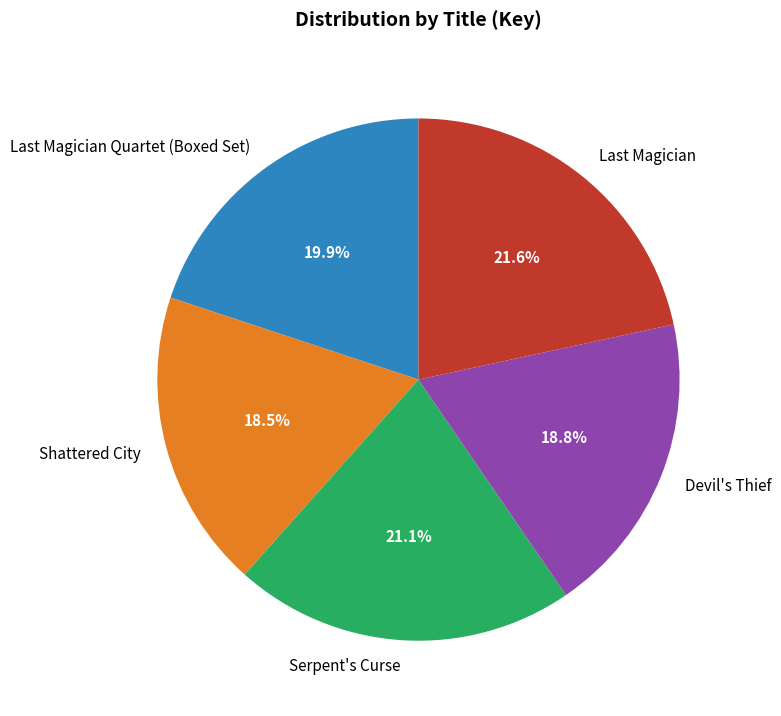

To the nearest percent, what is the combined percentage of Shattered City and Serpent's Curse?

40%